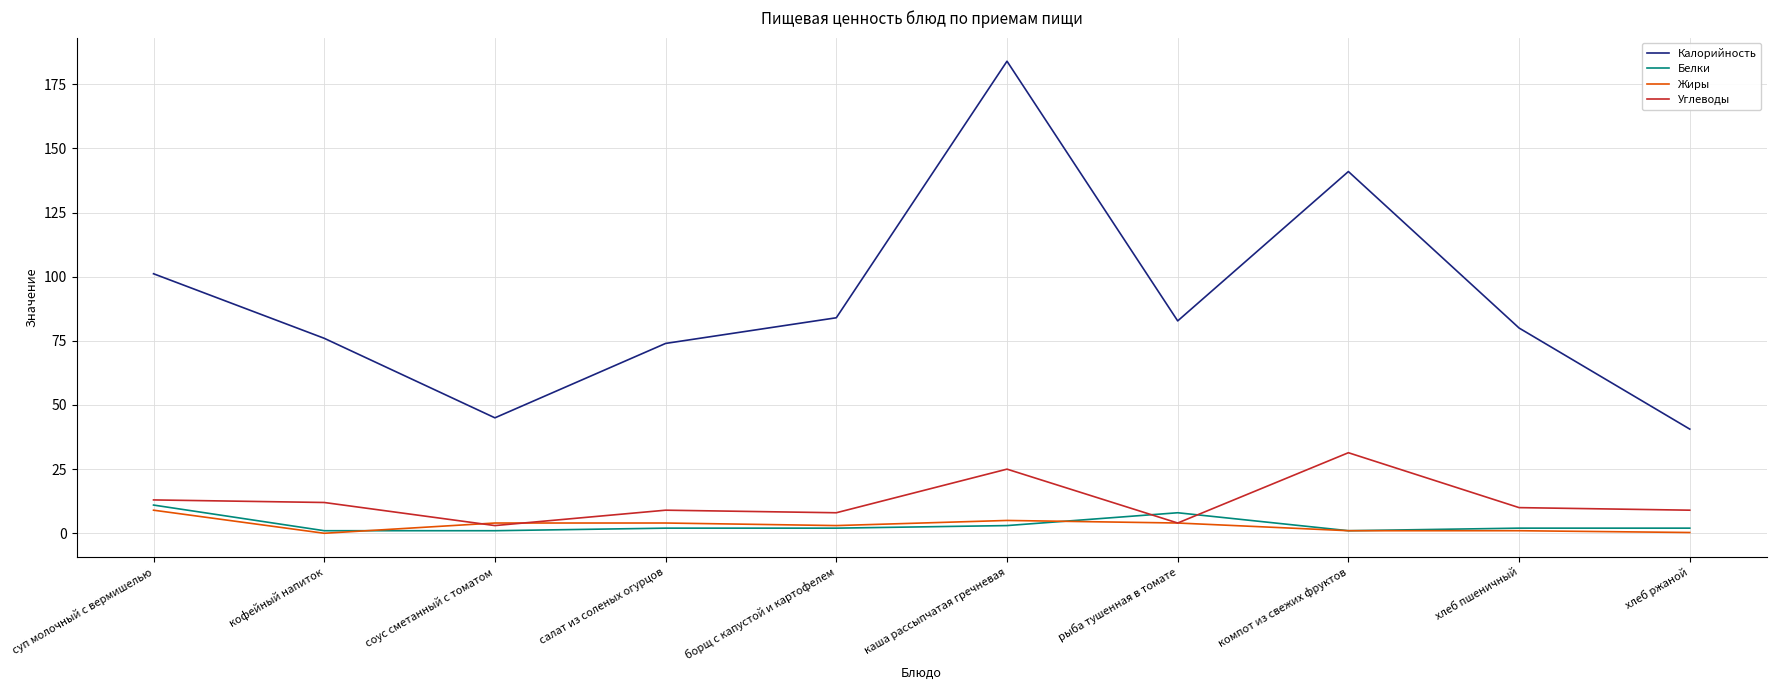

What is the lowest value of the Калорийность series?

40.6